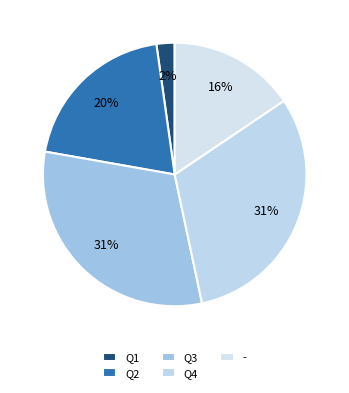

Combined, do Q2 and Q3 account for over 50%?

Yes